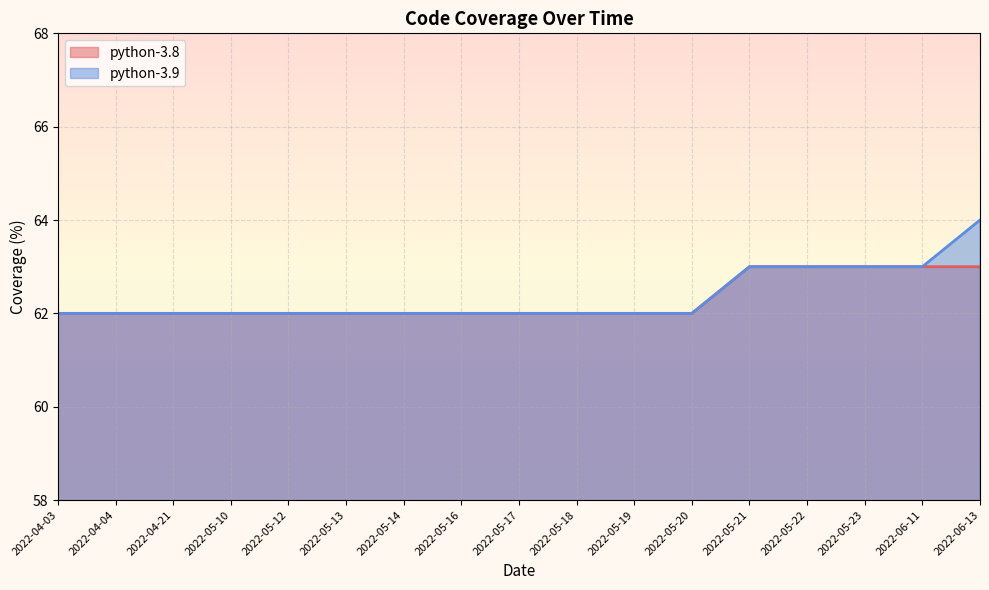

Which series changed the most between 2022-04-21 and 2022-06-11?

python-3.8